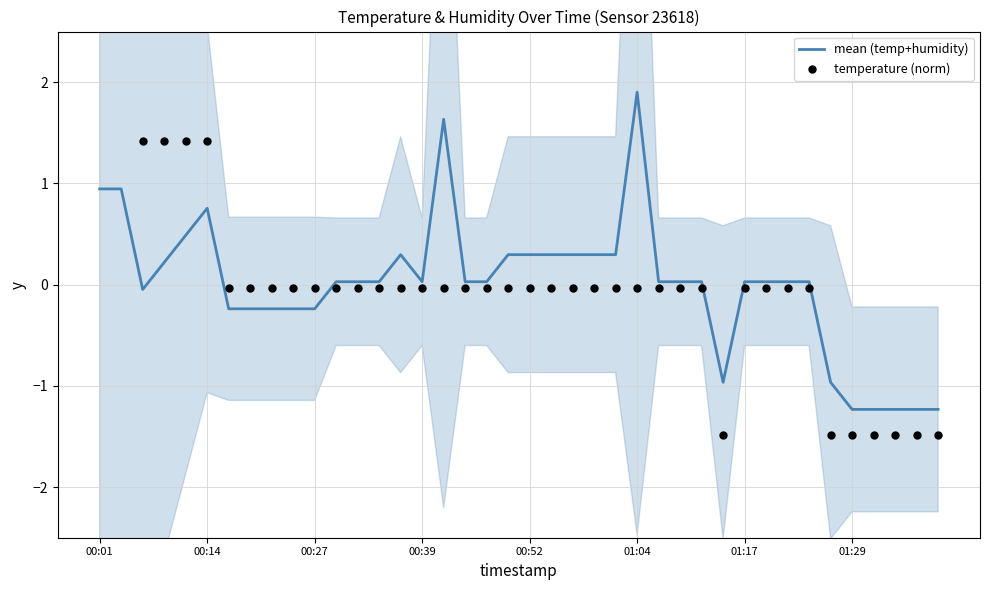

Which series has the widest spread of Y values?

temperature (norm)